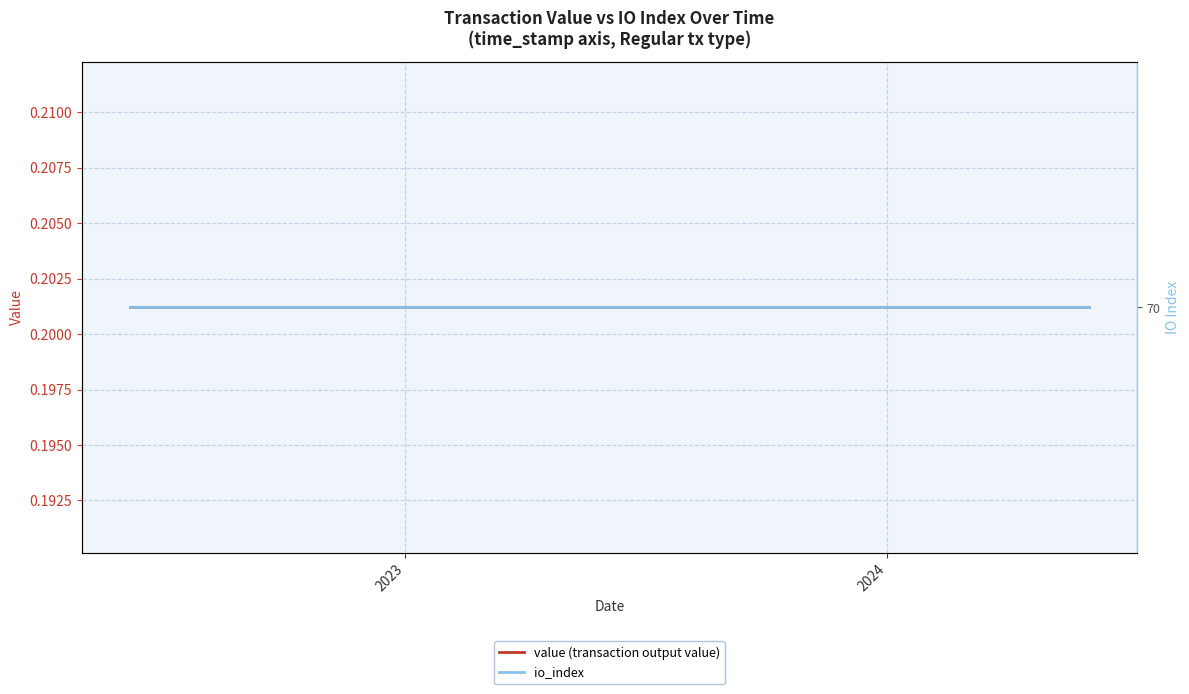

True or false: io_index has a value of 38.9 at 21.

False